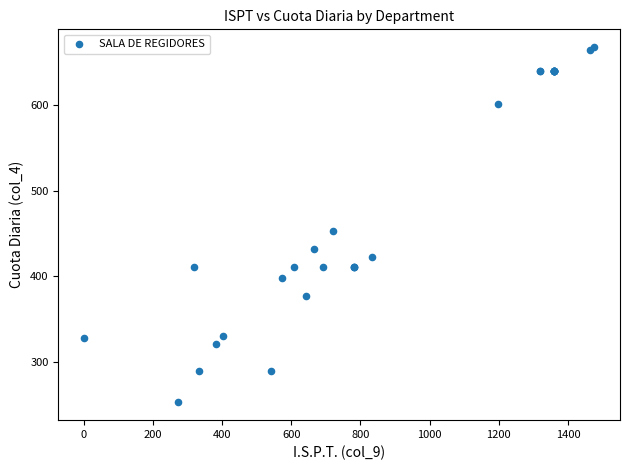

What Y value in the scatter plot is closest to 460?

452.9